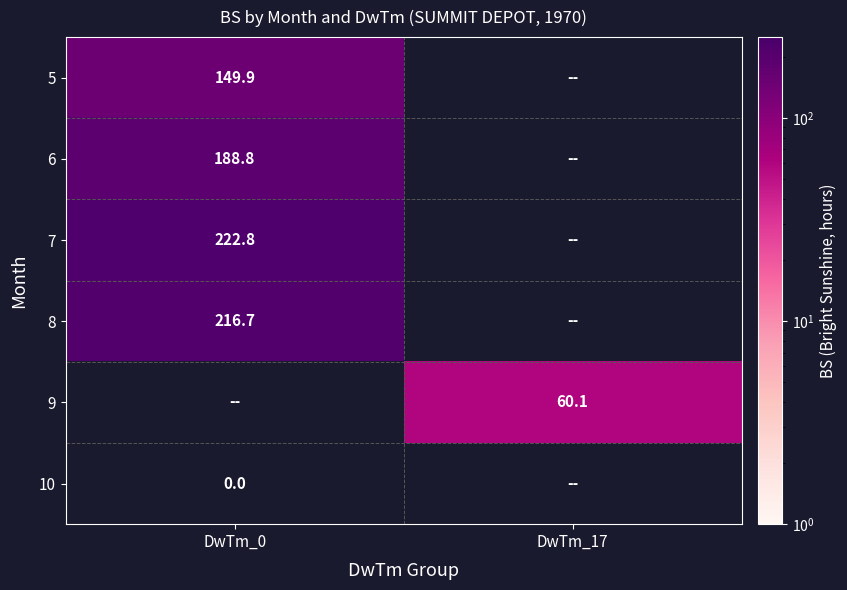

True or false: 6 has a value of 188.8 at DwTm_0.

True